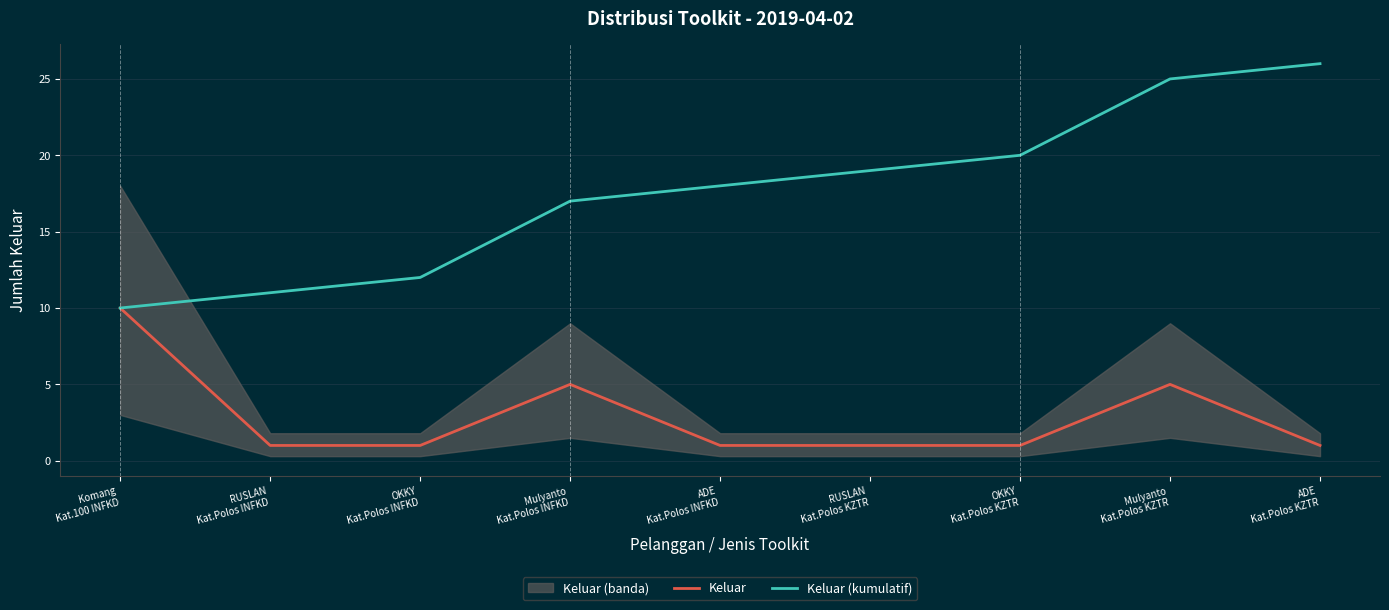

Which label corresponds to the largest value in the chart?

ADE
Kat.Polos KZTR